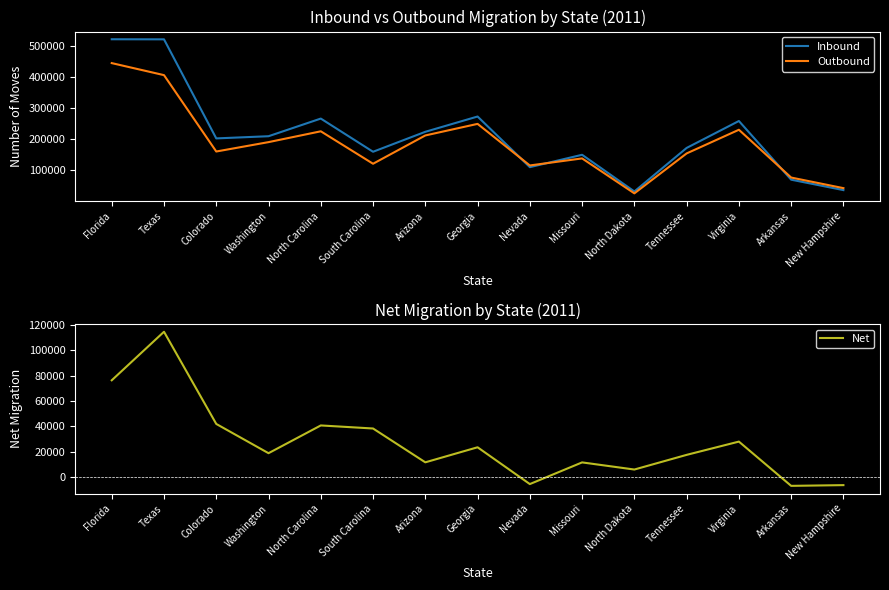

Where is Inbound nearest to the value 276397?

Georgia